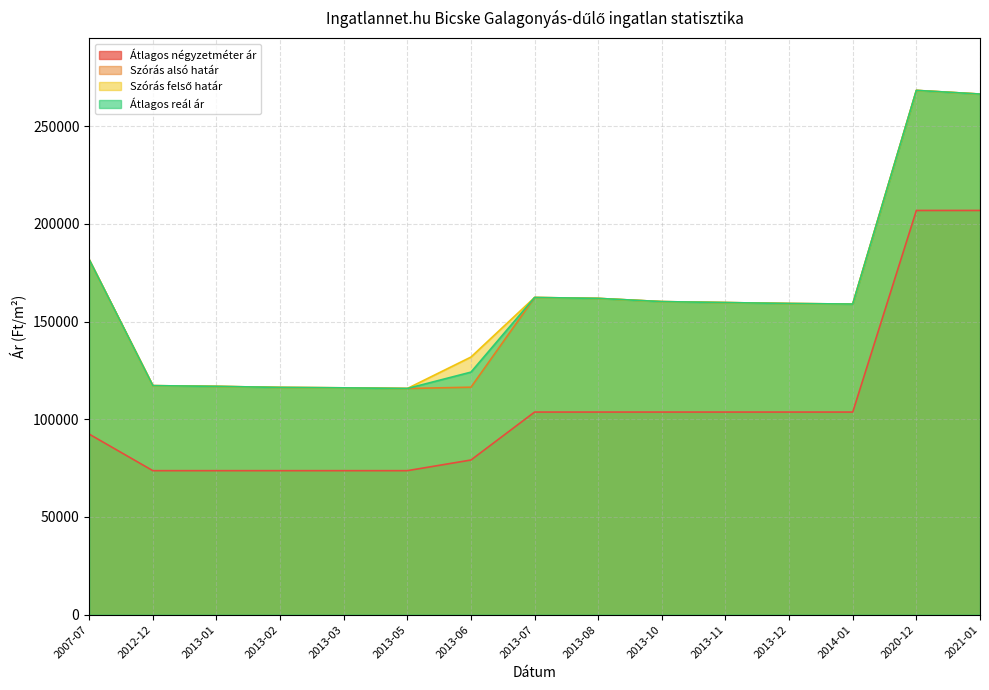

What is the sum of all Átlagos négyzetméter ár values?

1576091